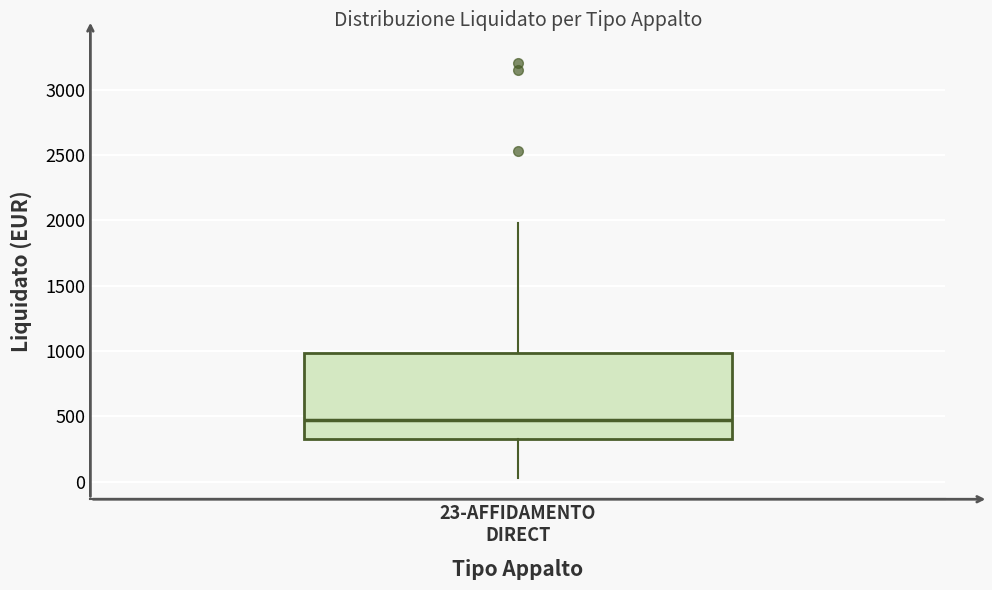

Transcribe this box plot: give where the median line is, the range the box spans, and where the two whiskers end, as read against the y-axis. The values are not printed on the chart, so give them approximately, as read against the axis.

median 450, box 350 to 1000, whiskers 0 to 2000